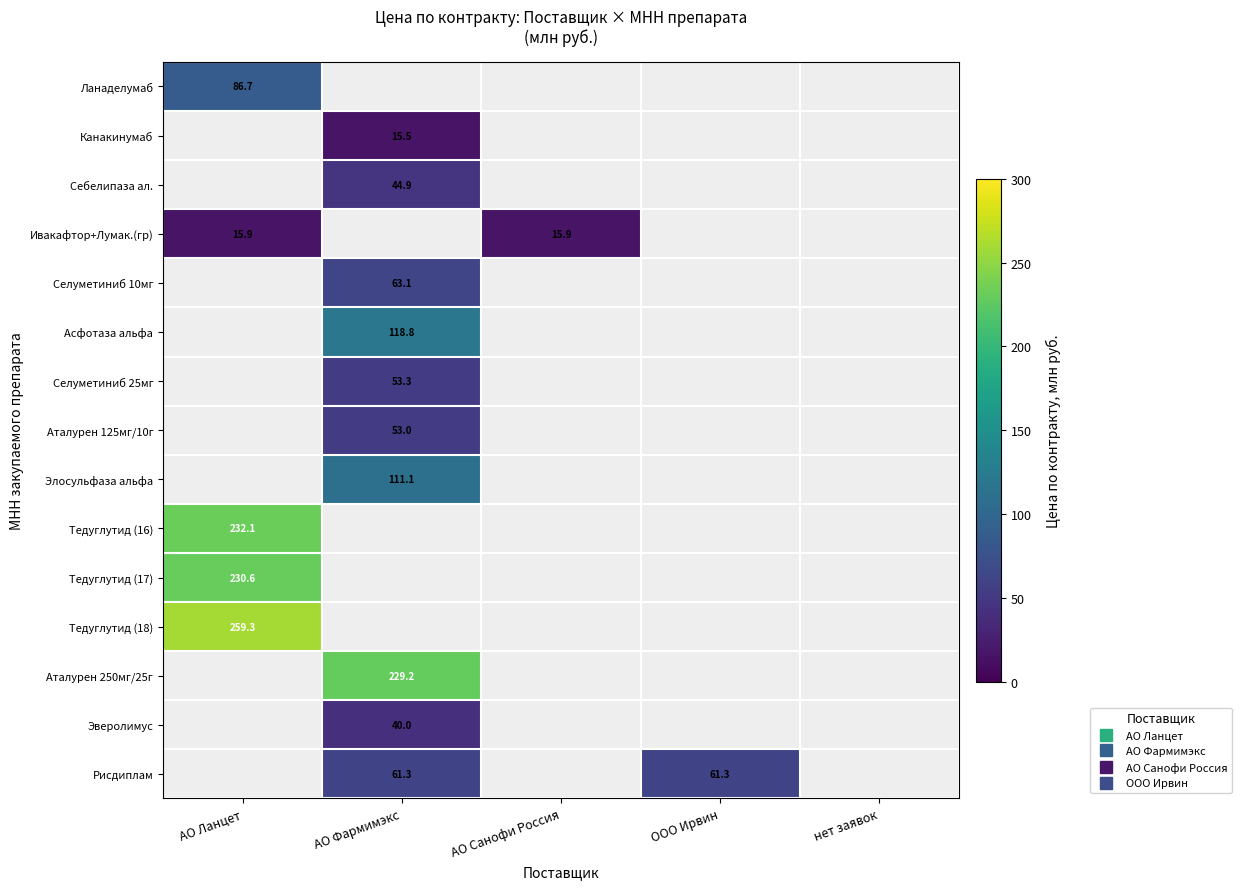

Which category has the highest value in the Канакинумаб series?

АО Ланцет